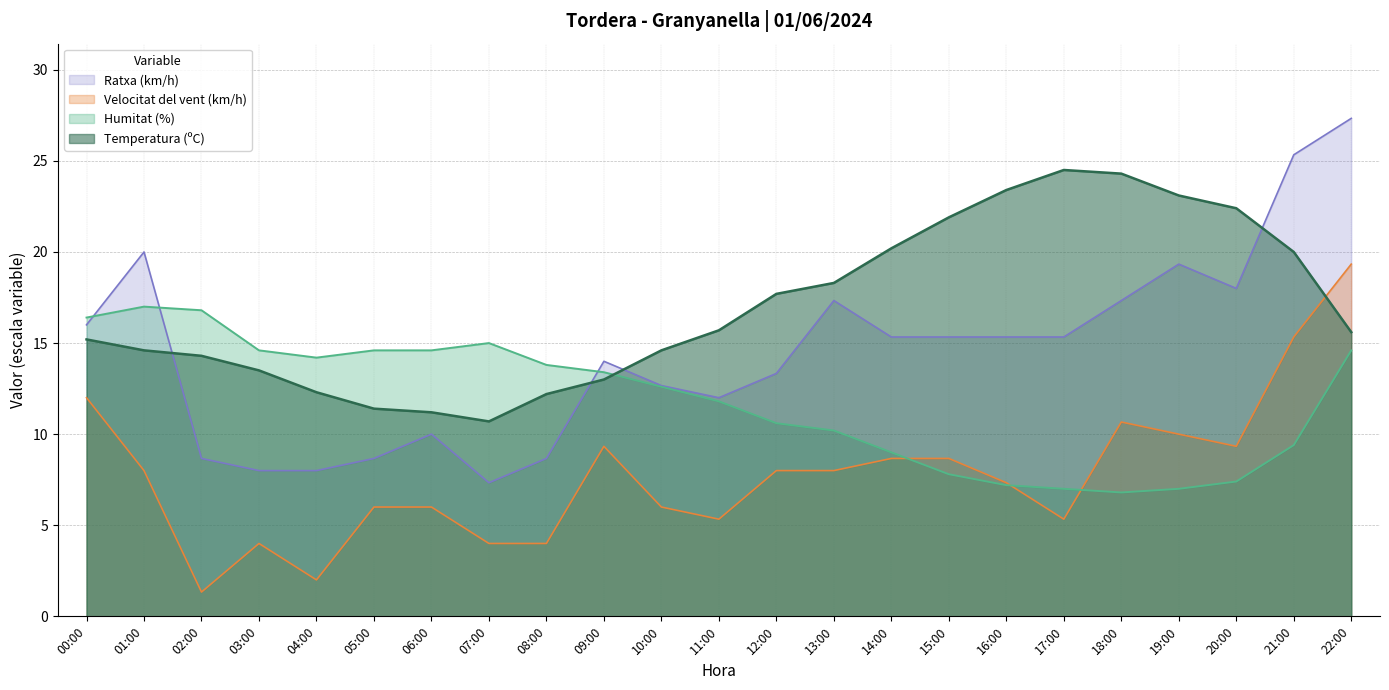

The Humitat (%) series shows 12.6 at 10:00. True or false?

True